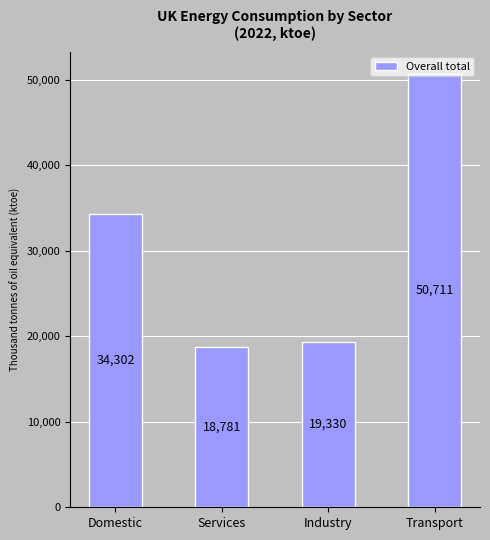

At which category does the chart reach its peak across all series?

Transport